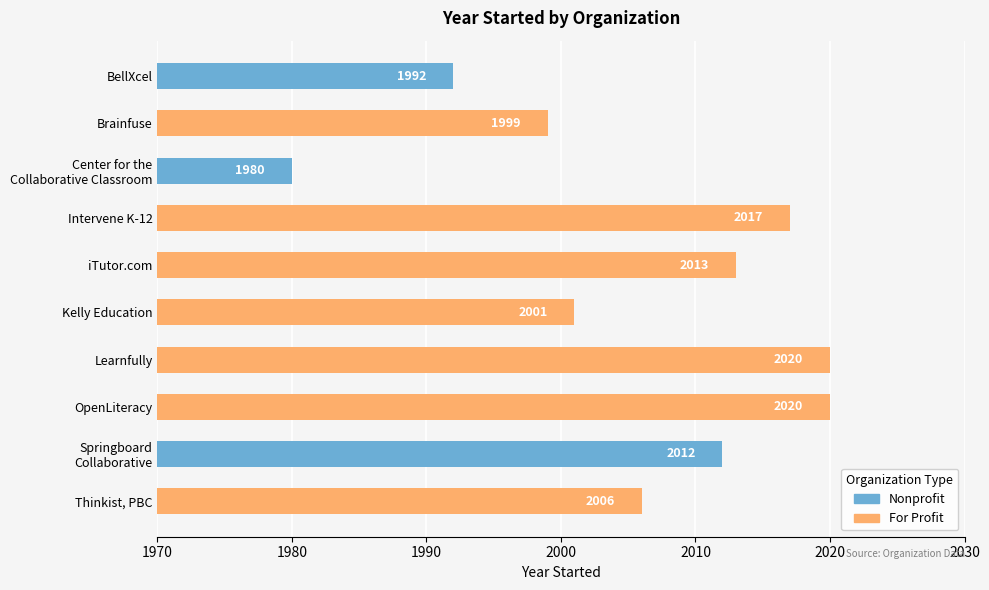

Reading left to right, transcribe all the data shown in this chart.

BellXcel=1992	Brainfuse=1999	Center for the
Collaborative Classroom=1980	Intervene K-12=2017	iTutor.com=2013	Kelly Education=2001	Learnfully=2020	OpenLiteracy=2020	Springboard
Collaborative=2012	Thinkist, PBC=2006